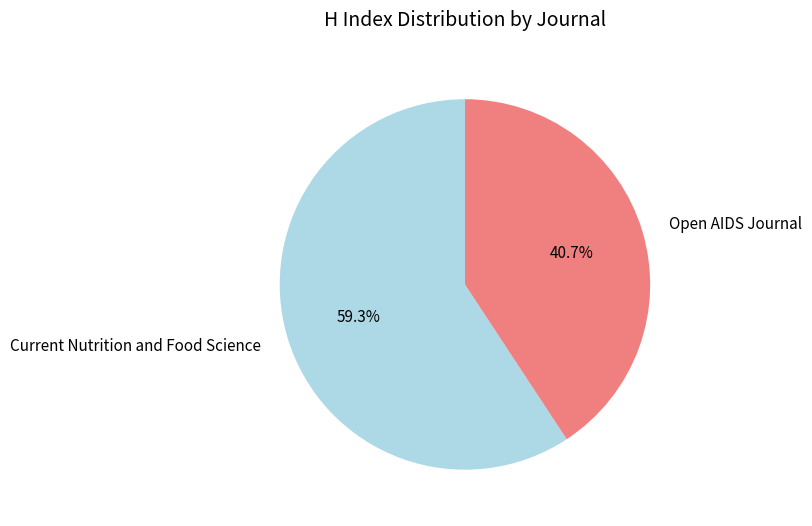

Which has a higher value, Open AIDS Journal or Current Nutrition and Food Science?

Current Nutrition and Food Science